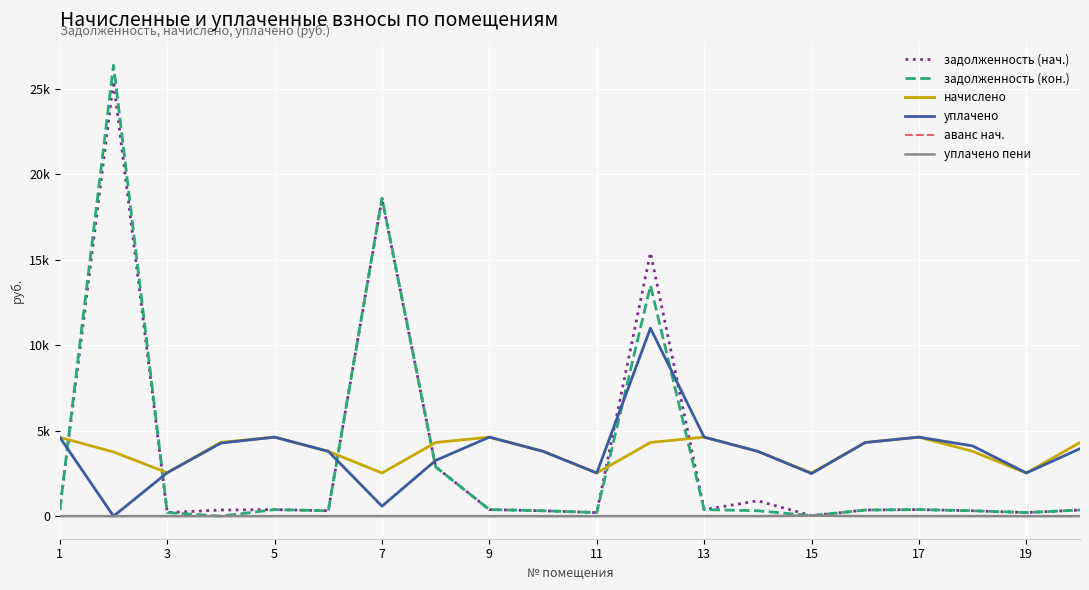

Is this an area chart (filled region under the line)?

No